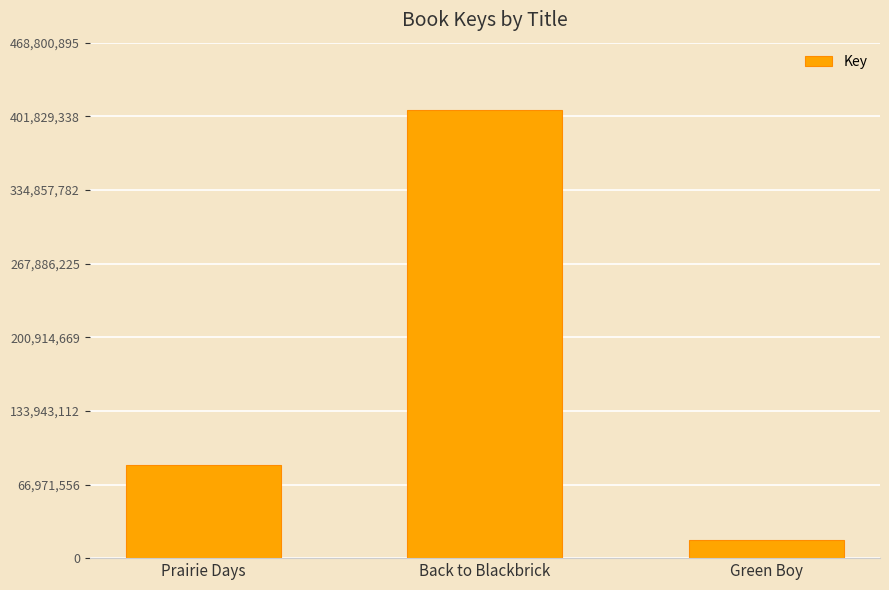

Reading left to right, what are all the values shown in this chart?

85045711	407652953	16683508